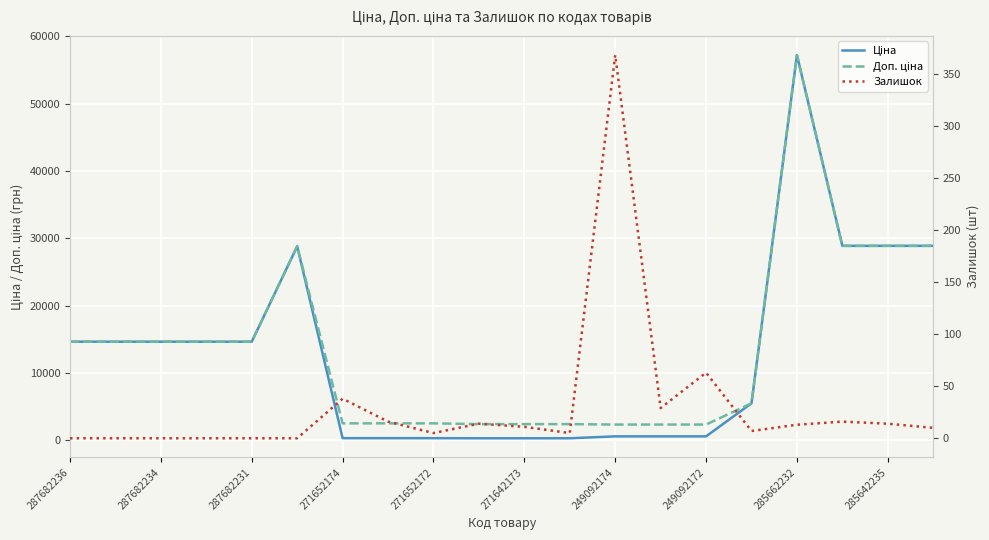

True or false: Ціна has a value of 315.3 at 13.

False